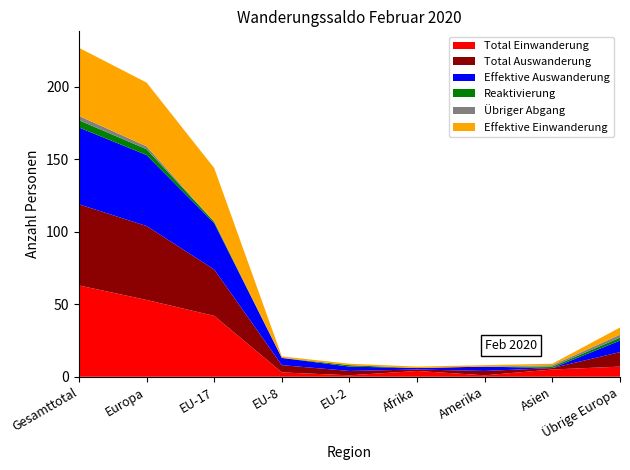

Reading left to right, what are all the values shown in this chart?

Total Einwanderung: 63	53	42	3	1	4	1	5	7
Total Auswanderung: 56	51	32	5	3	1	3	1	10
Effektive Auswanderung: 53	49	32	5	3	1	3	0	8
Reaktivierung: 5	4	1	0	1	0	0	1	2
Übriger Abgang: 3	2	0	0	0	0	0	1	2
Effektive Einwanderung: 47	44	37	1	1	1	1	1	5